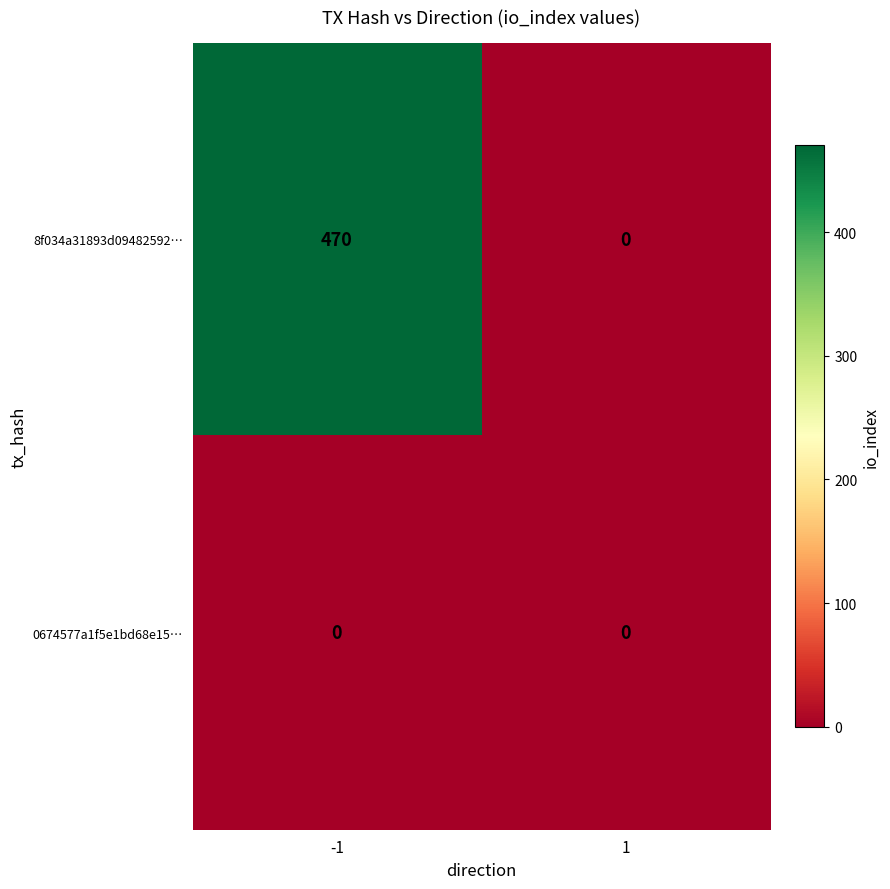

At -1, list the series in order from smallest to largest.

0674577a1f5e1bd68e15…, 8f034a31893d09482592…